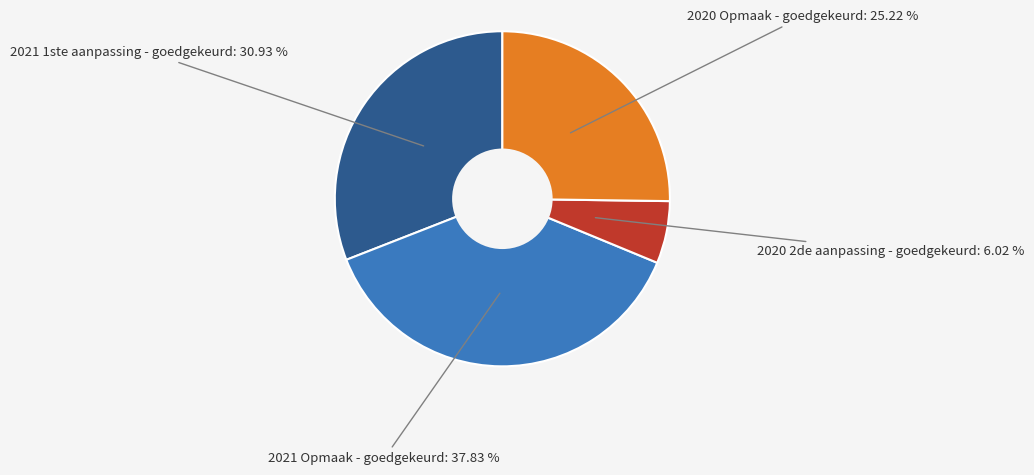

Is 2021 1ste aanpassing - goedgekeurd the majority of the pie?

No